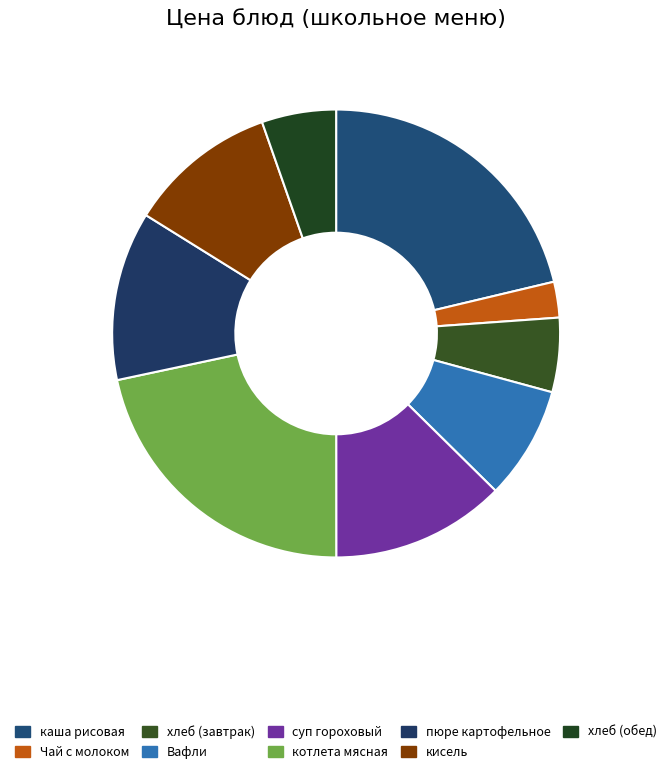

Which category has the smallest portion of the pie?

Чай с молоком